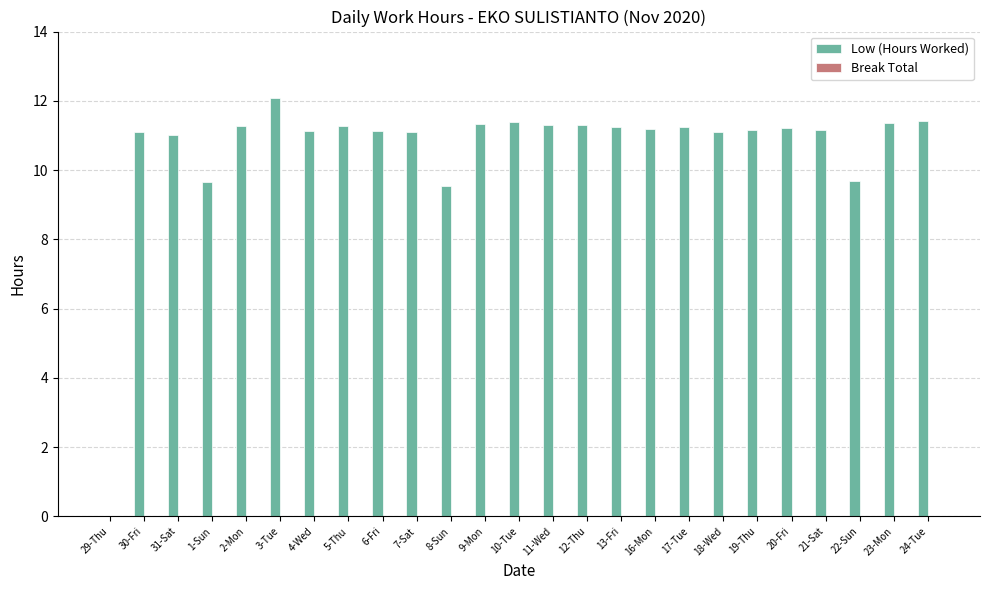

Are the bars horizontal?

No